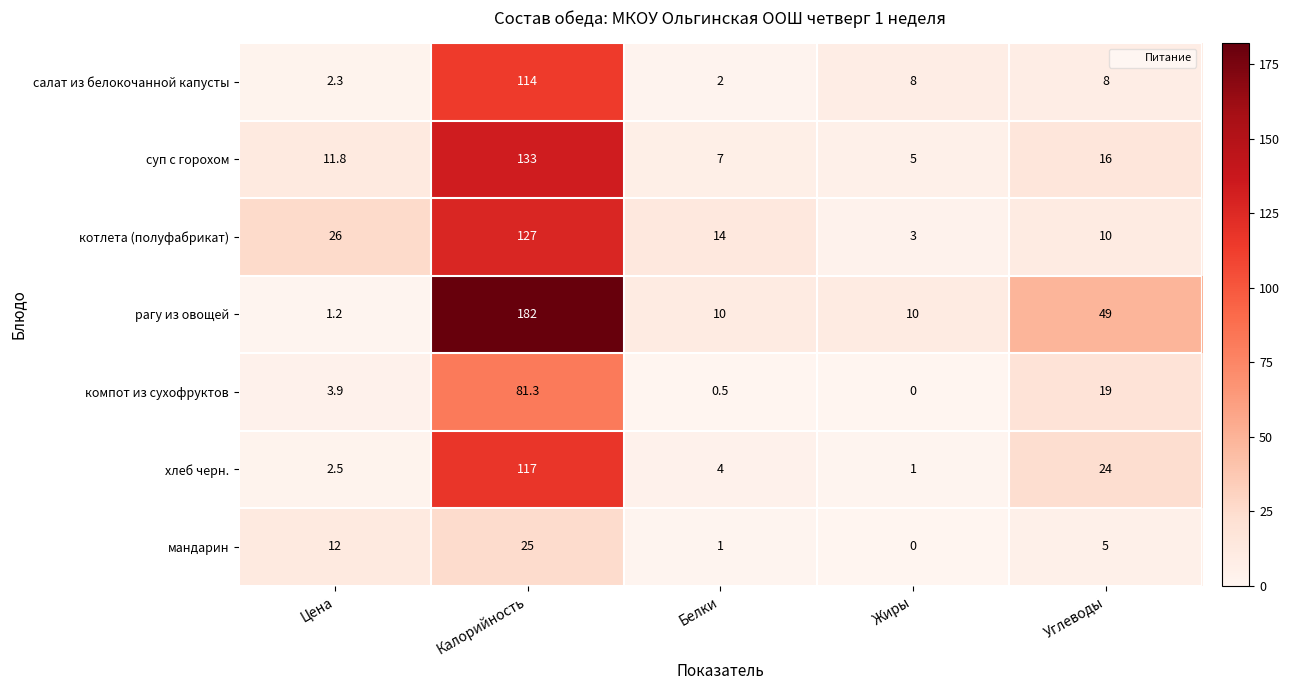

Which category has the lowest value in the котлета (полуфабрикат) series?

Жиры